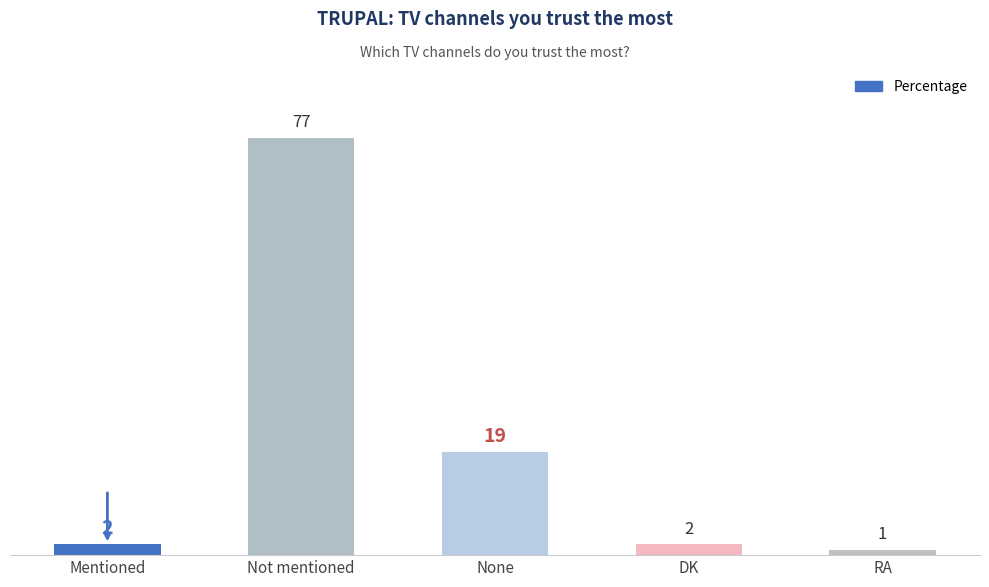

How many series are shown in this chart?

1